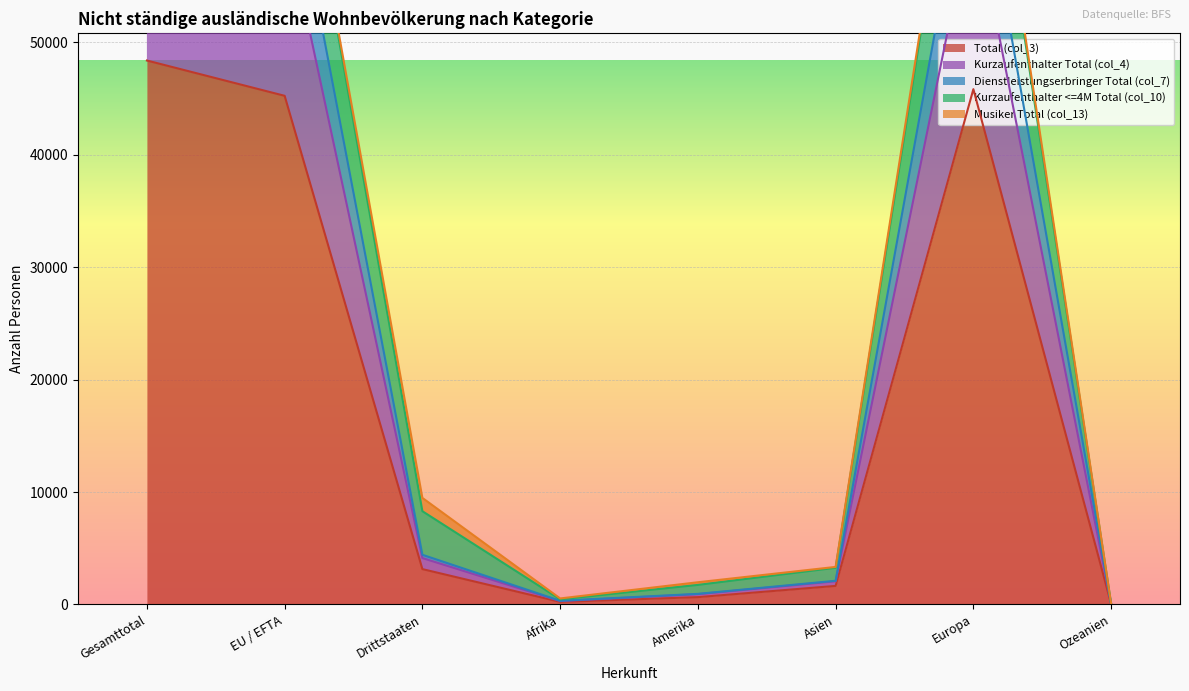

True or false: Total (col_3) has a value of 45843 at Europa.

True